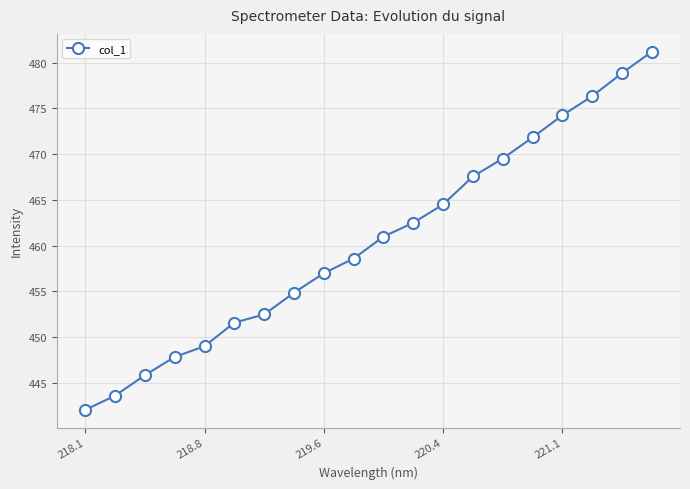

What is the average value?

460.5